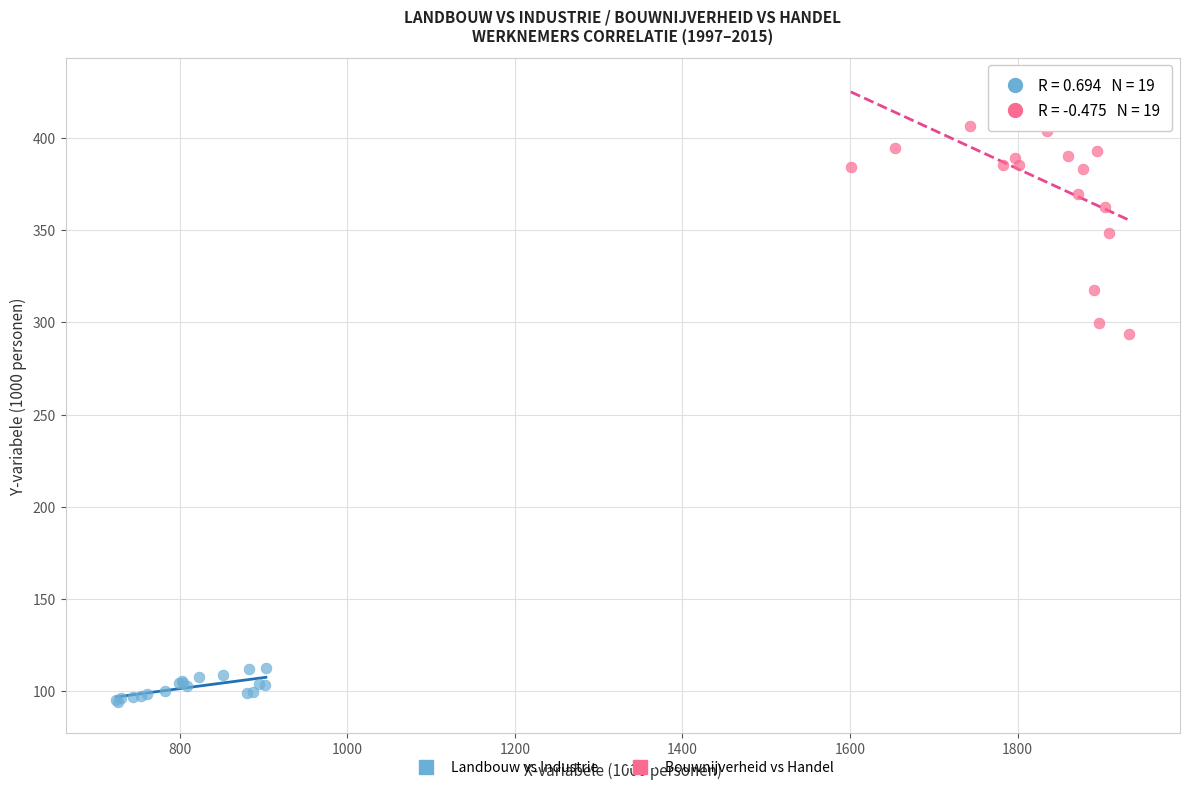

Which series reaches the maximum Y coordinate?

Bouwnijverheid vs Handel